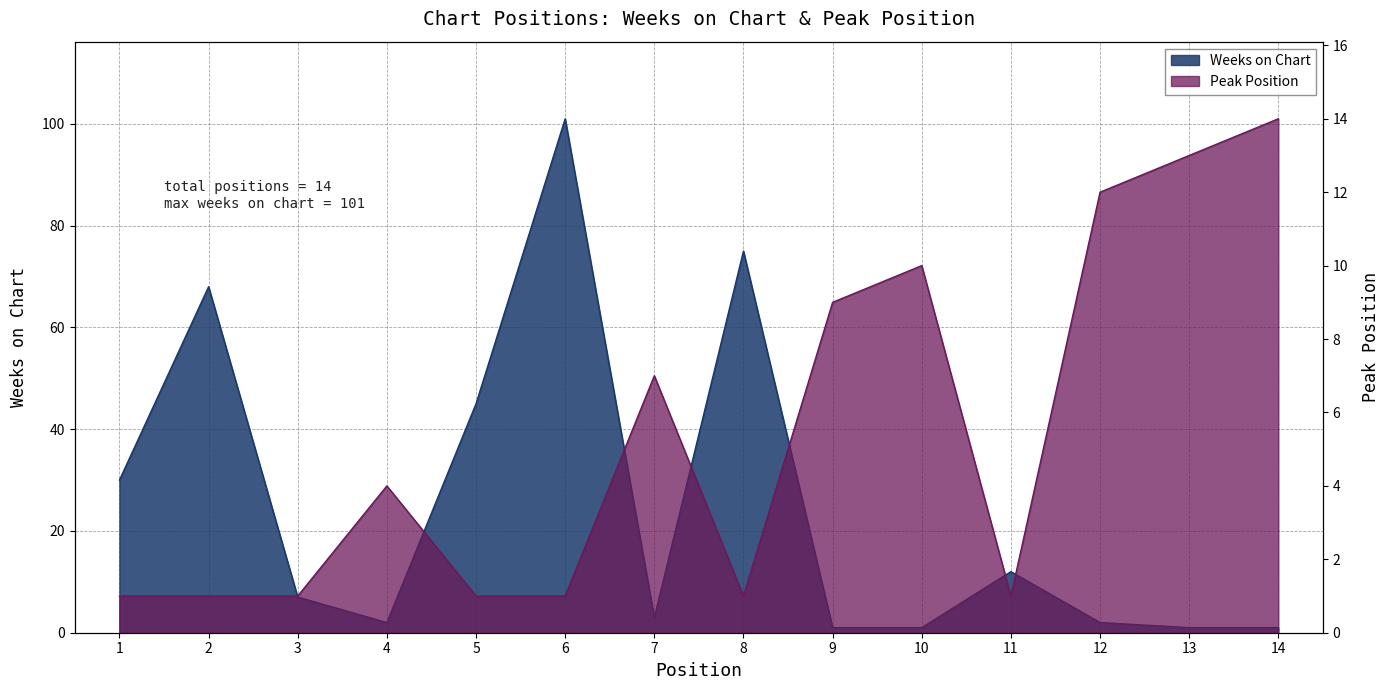

How many lines are shown in the chart?

2